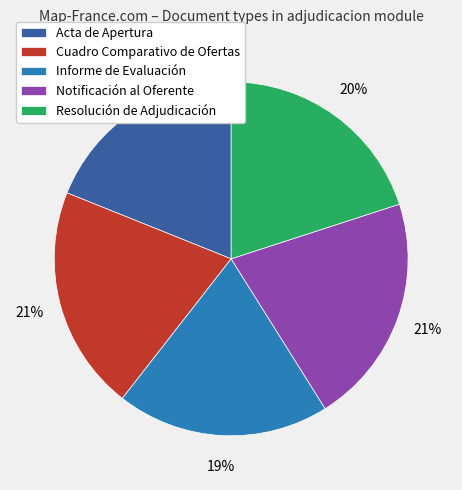

Between Resolución de Adjudicación and Acta de Apertura, which is larger?

Resolución de Adjudicación